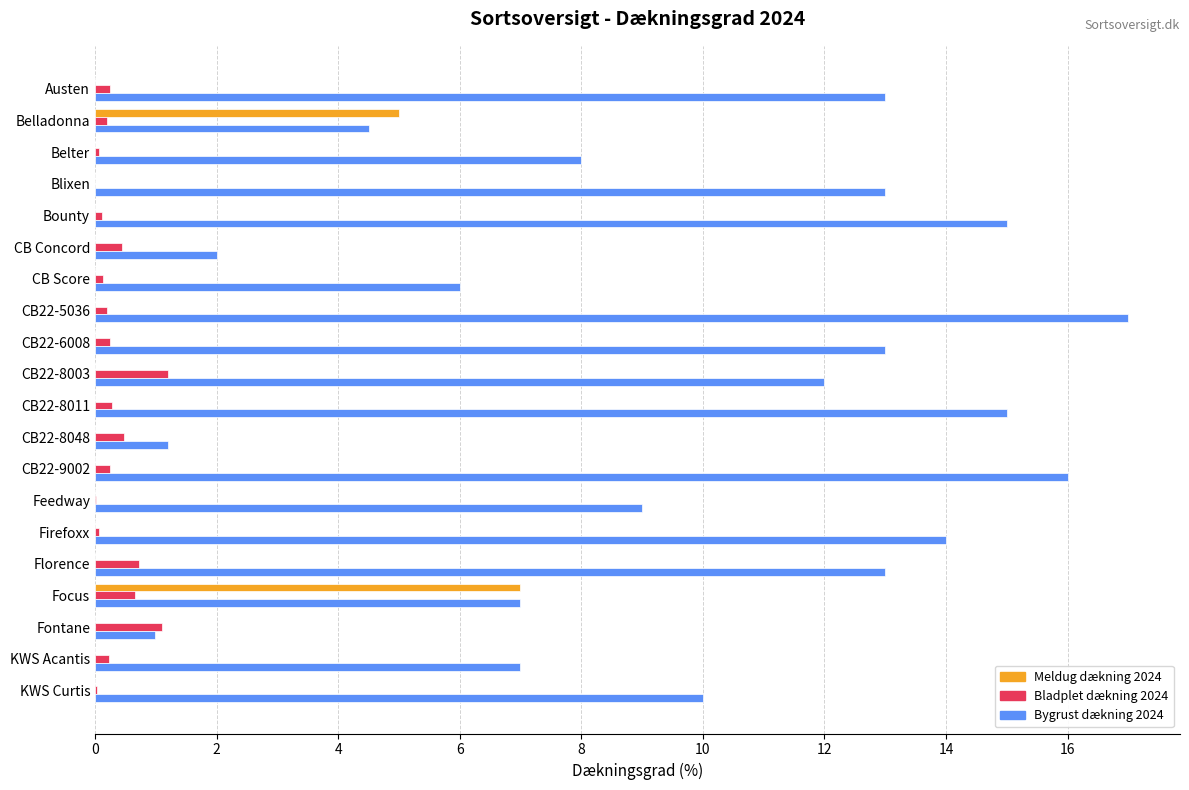

What is the average value of the Bladplet dækning 2024 series?

0.3